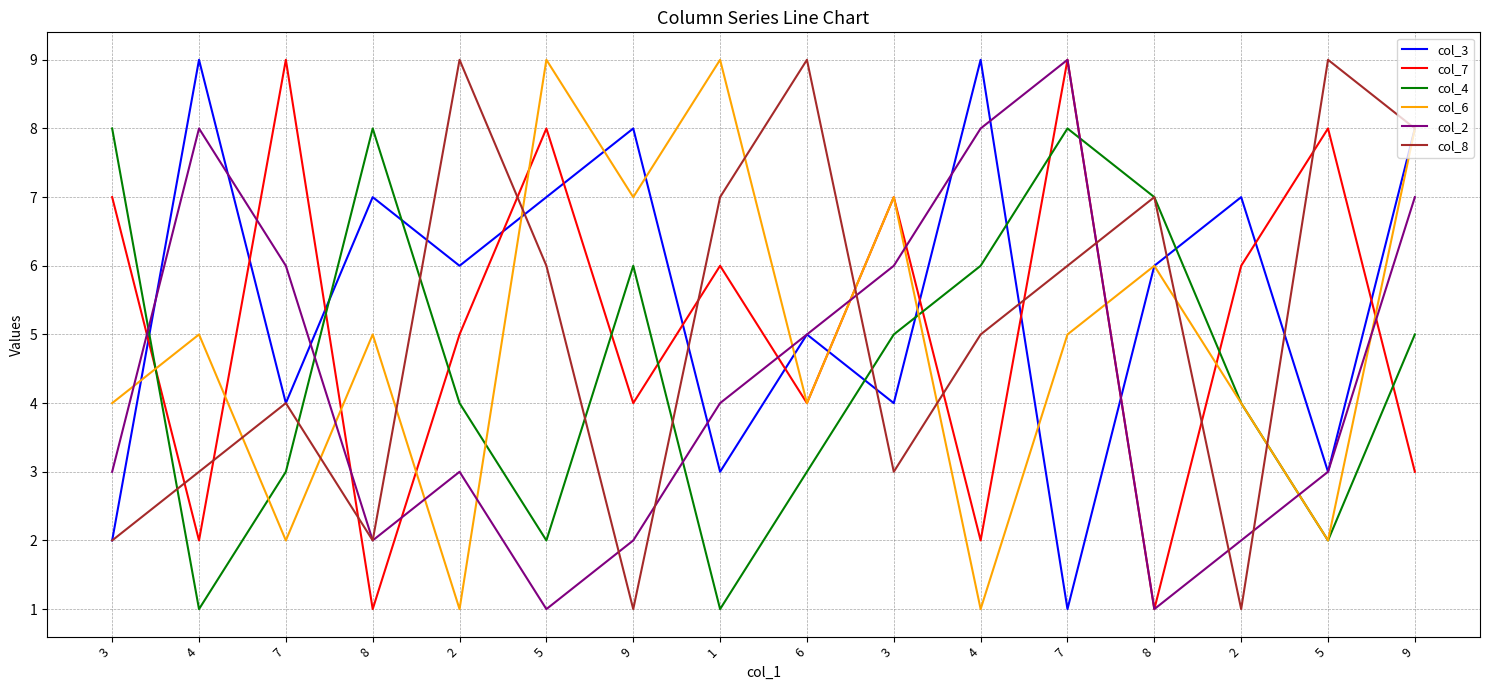

What is the difference between the maximum and second lowest values in the col_3 series?

7